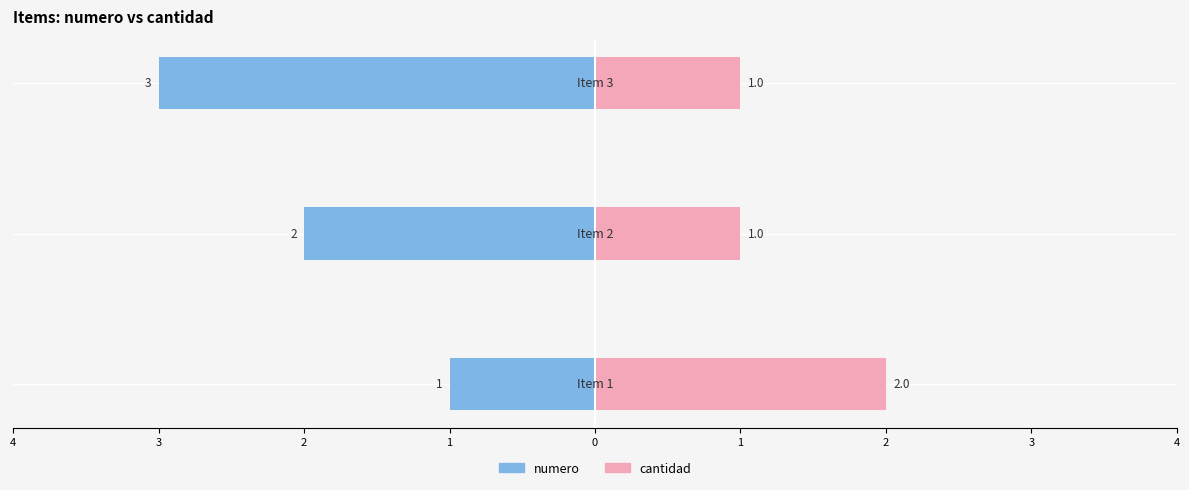

How many series are shown in this chart?

2